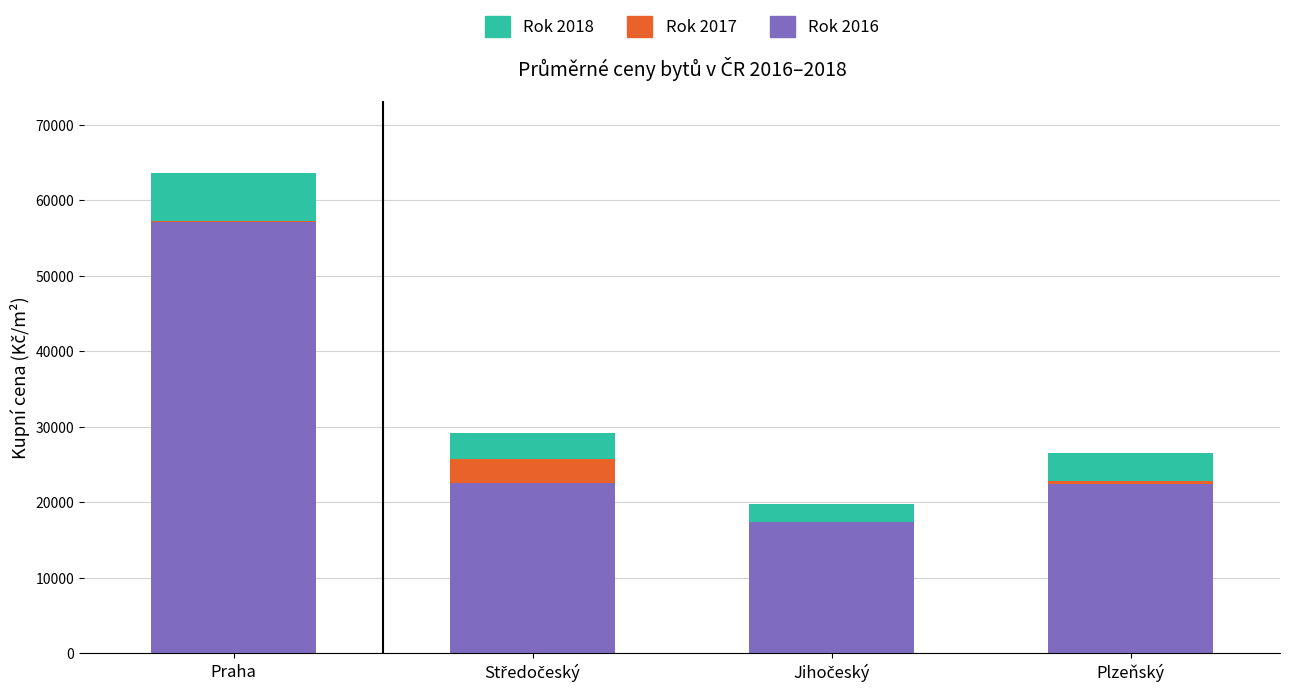

At which category is the sum across all series the highest?

Praha